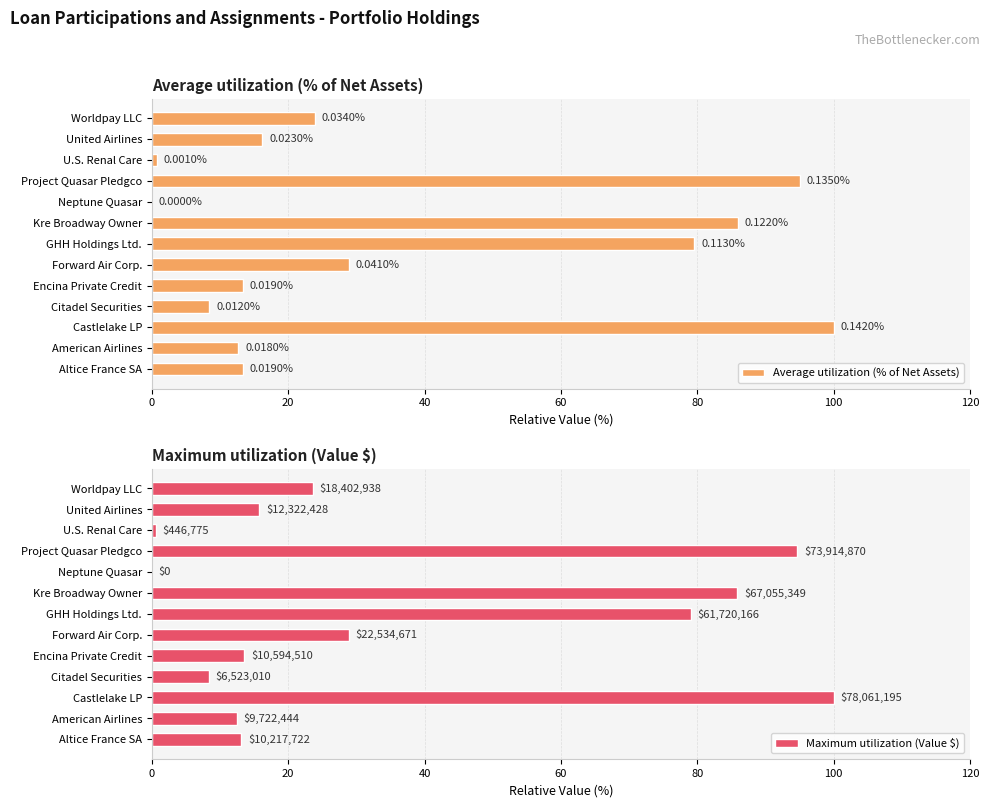

The Average utilization (% of Net Assets) series shows 28.9 at Forward Air Corp.. True or false?

True